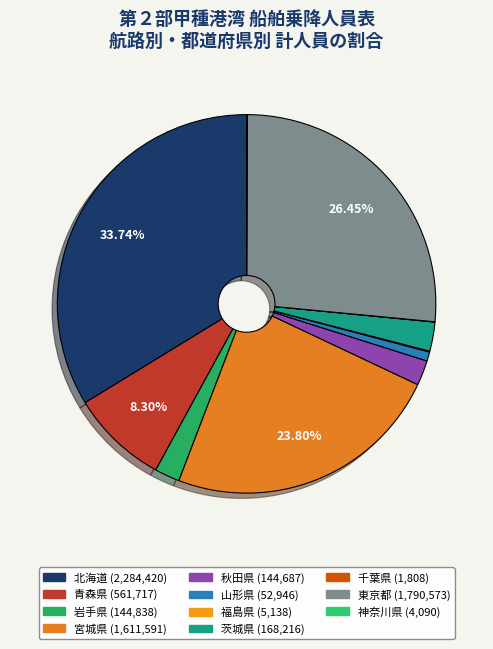

To the nearest percent, what is the combined percentage of 茨城県 and 千葉県?

3%